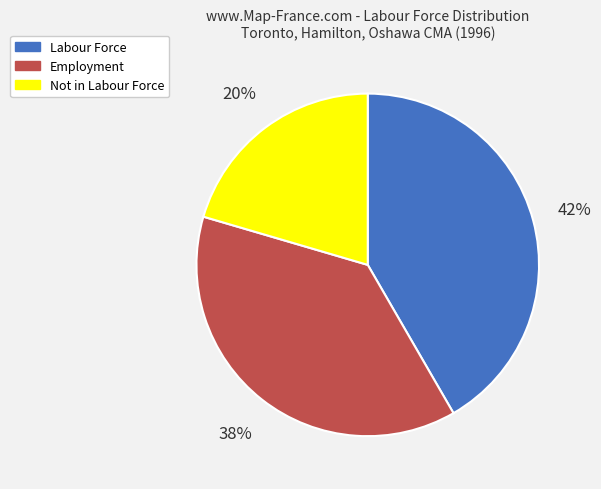

Rank the categories by value from lowest to highest.

Not in Labour Force, Employment, Labour Force